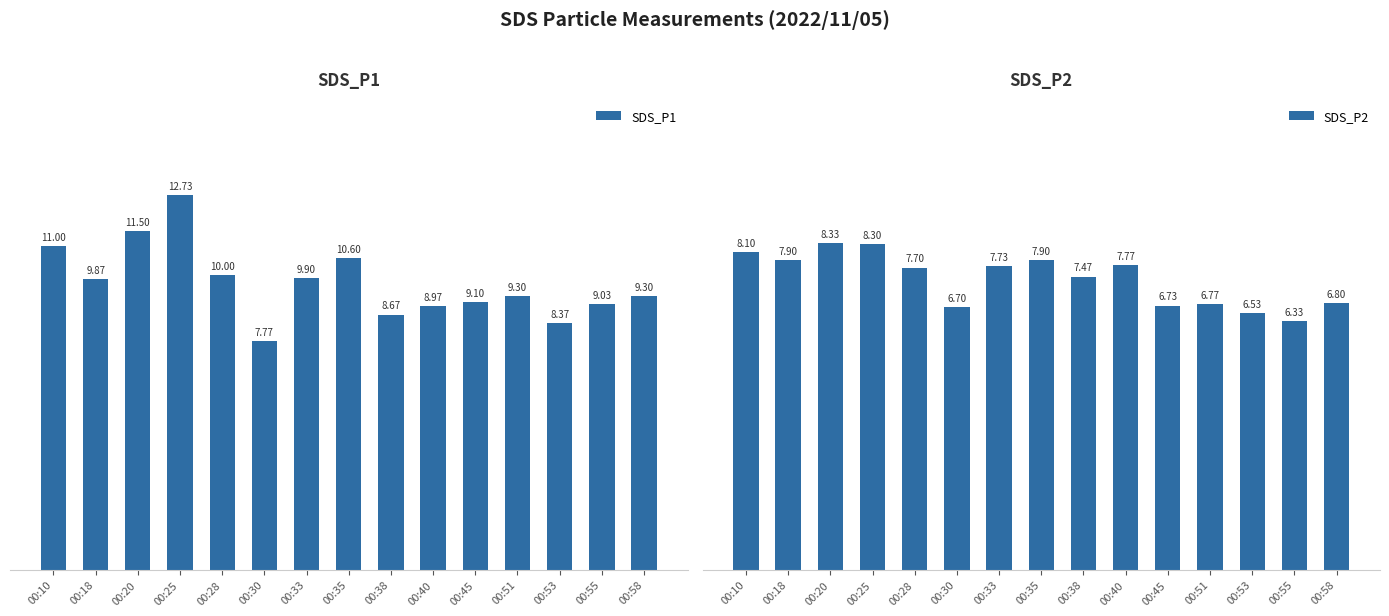

What is the sum of the SDS_P2 values at 00:30 and 00:25?

15.0